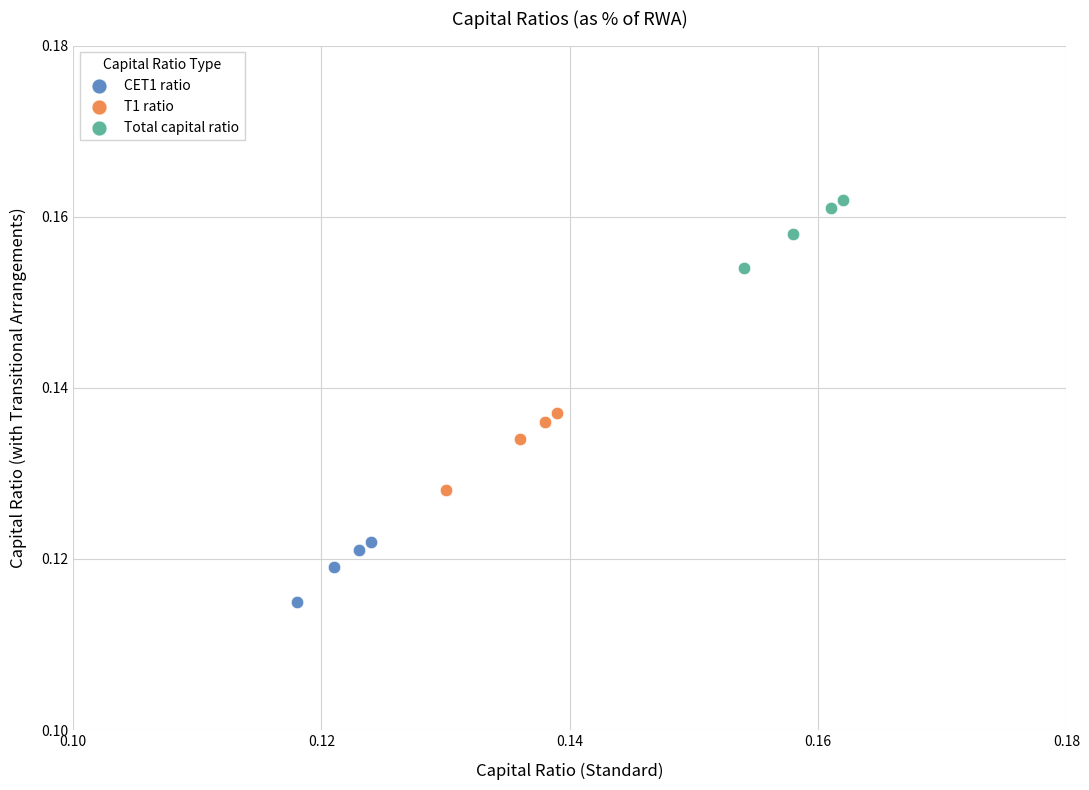

Which series reaches the minimum Y coordinate?

CET1 ratio